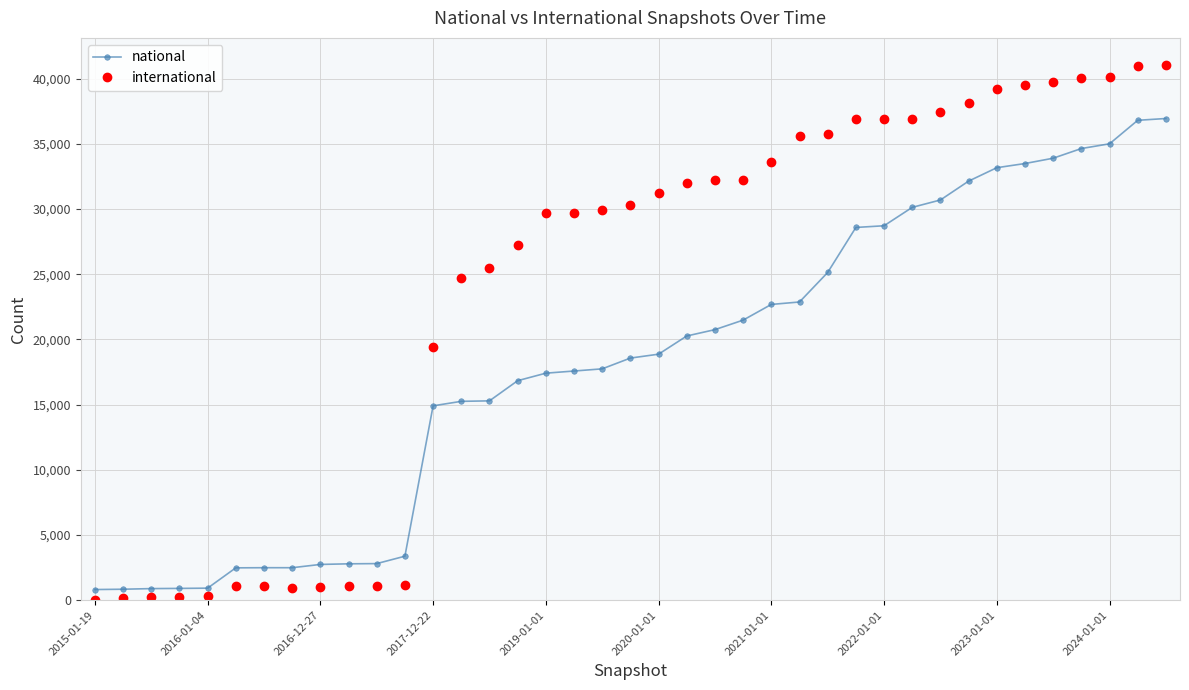

List the series in order of their peak value, highest first.

international, national